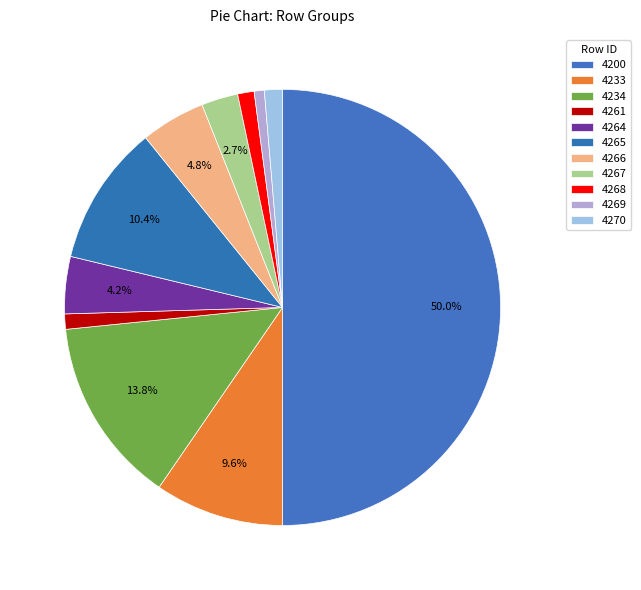

Count the number of slices in the pie.

11